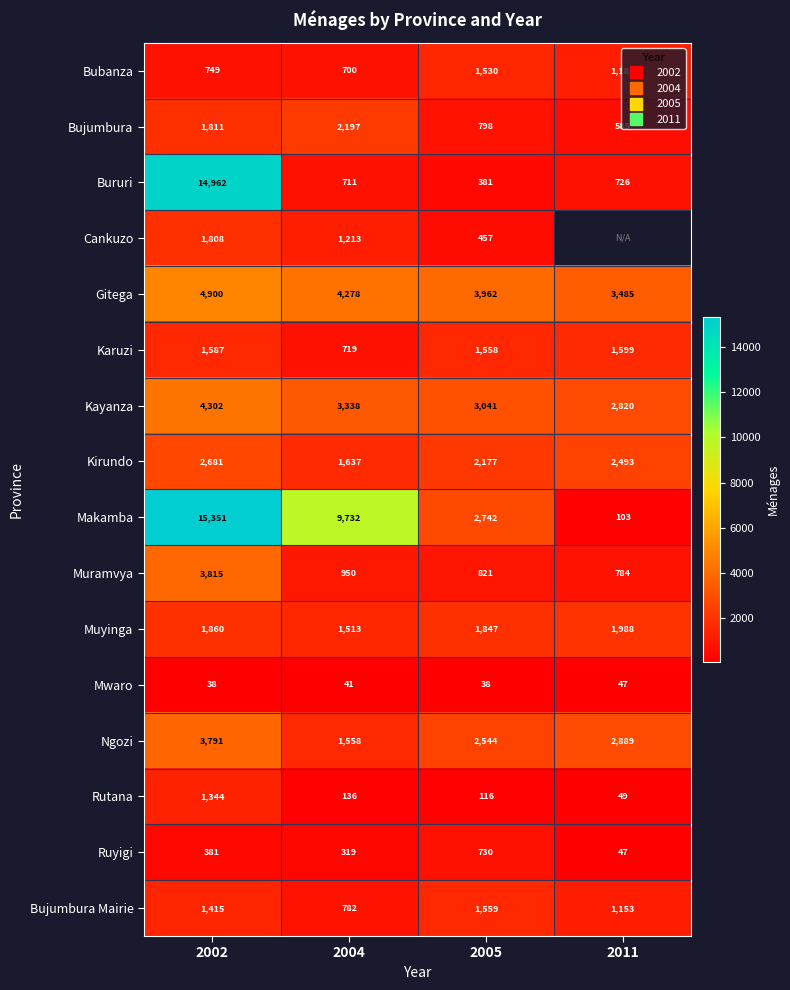

What is the difference between the Muramvya values at 2002 and 2005?

2994.0